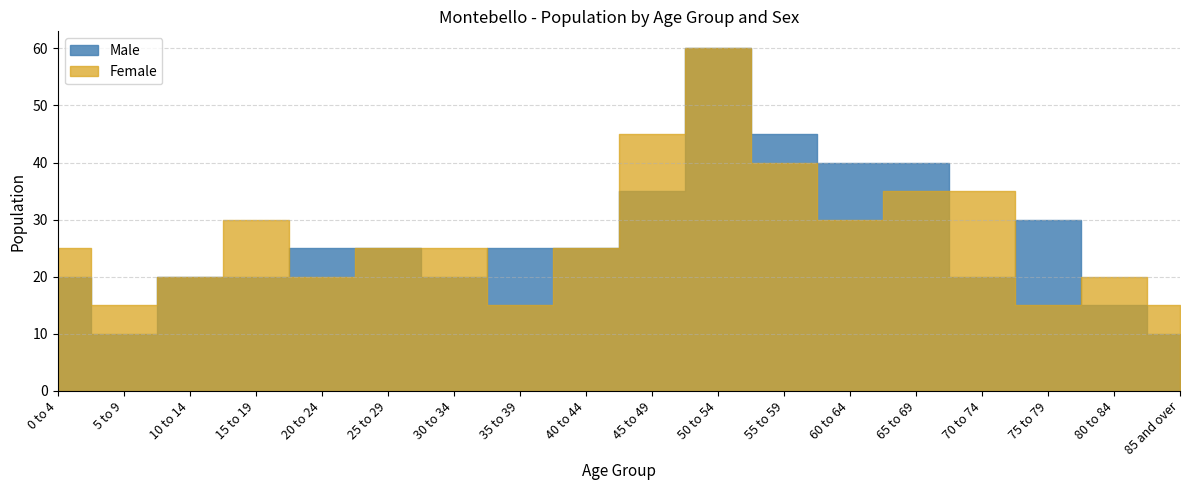

Rank the categories by Male value from lowest to highest.

5 to 9, 85 and over, 80 to 84, 0 to 4, 10 to 14, 15 to 19, 30 to 34, 70 to 74, 20 to 24, 25 to 29, 35 to 39, 40 to 44, 75 to 79, 45 to 49, 60 to 64, 65 to 69, 55 to 59, 50 to 54